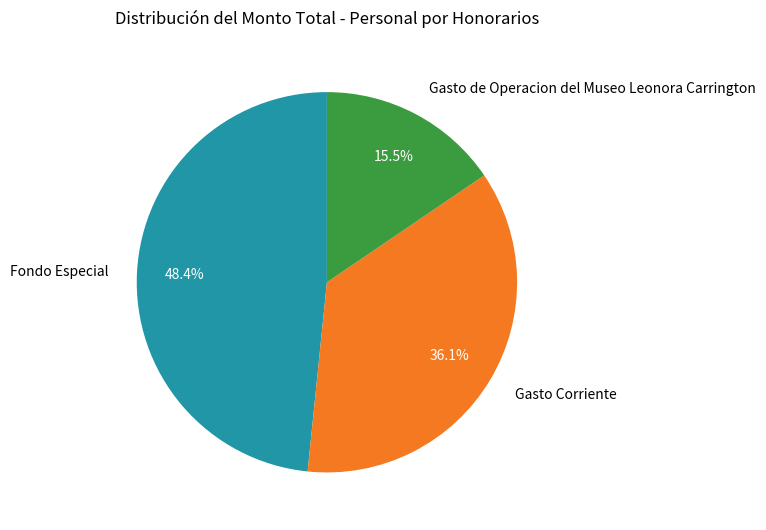

Does Gasto de Operacion del Museo Leonora Carrington represent more than half of the total?

No